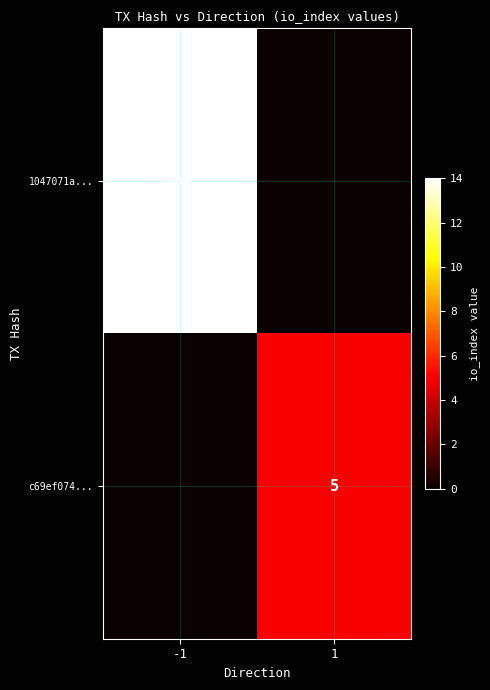

How many distinct data groups are displayed?

2